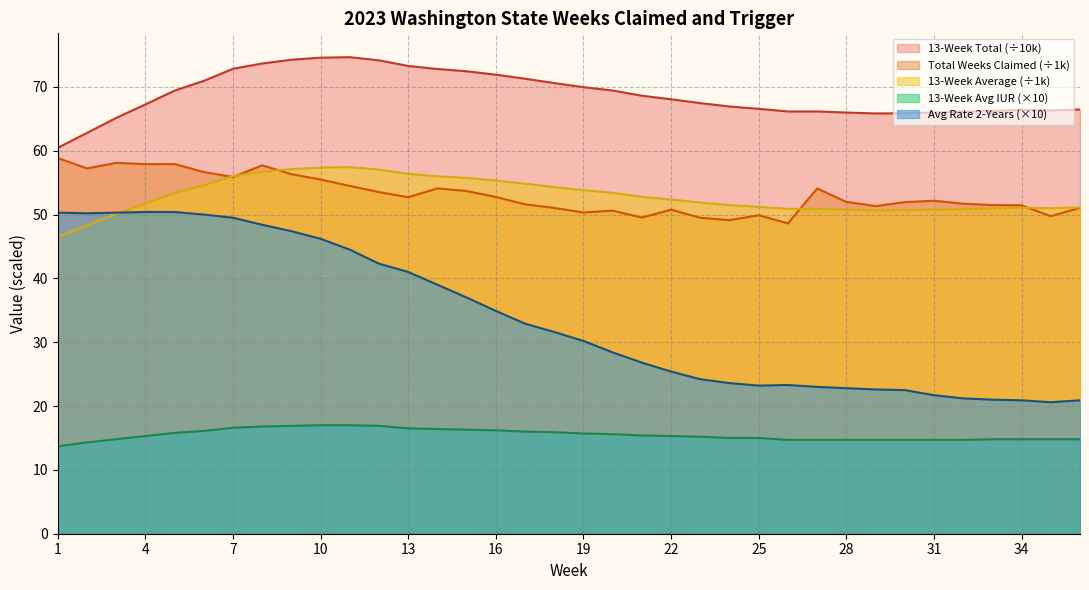

How many times do 13-Week Average and Total Weeks Claimed cross each other?

5